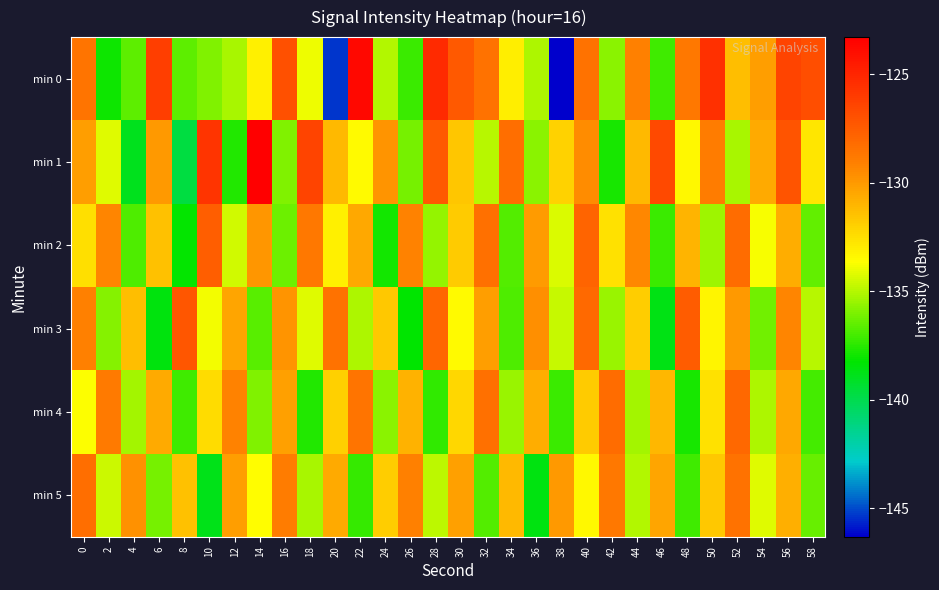

At which category does the chart reach its minimum across all series?

38